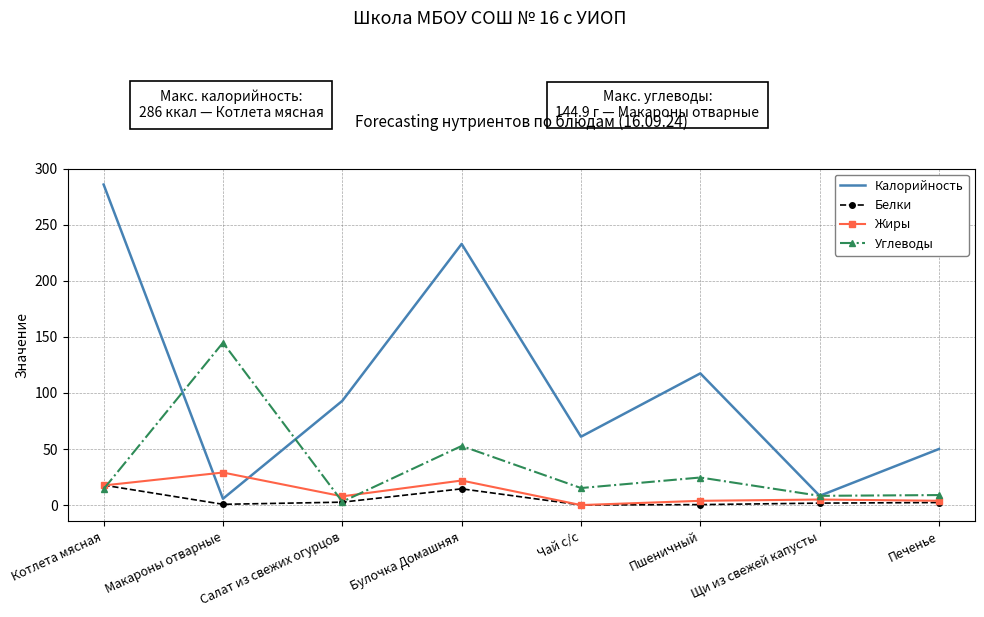

Where is the first local minimum for Калорийность?

Макароны отварные